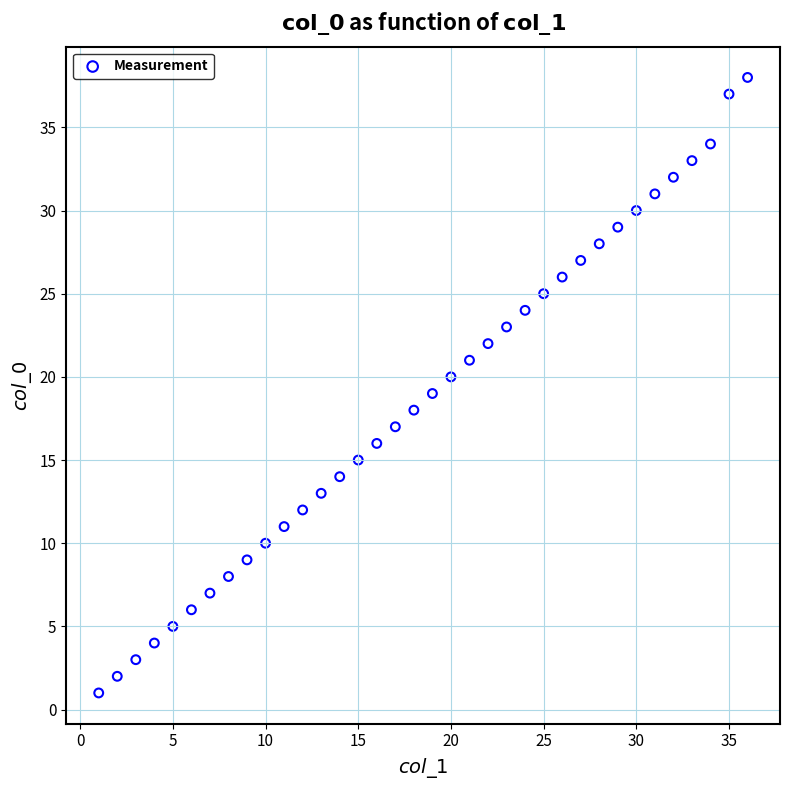

What is the range of X values (max minus min)?

35